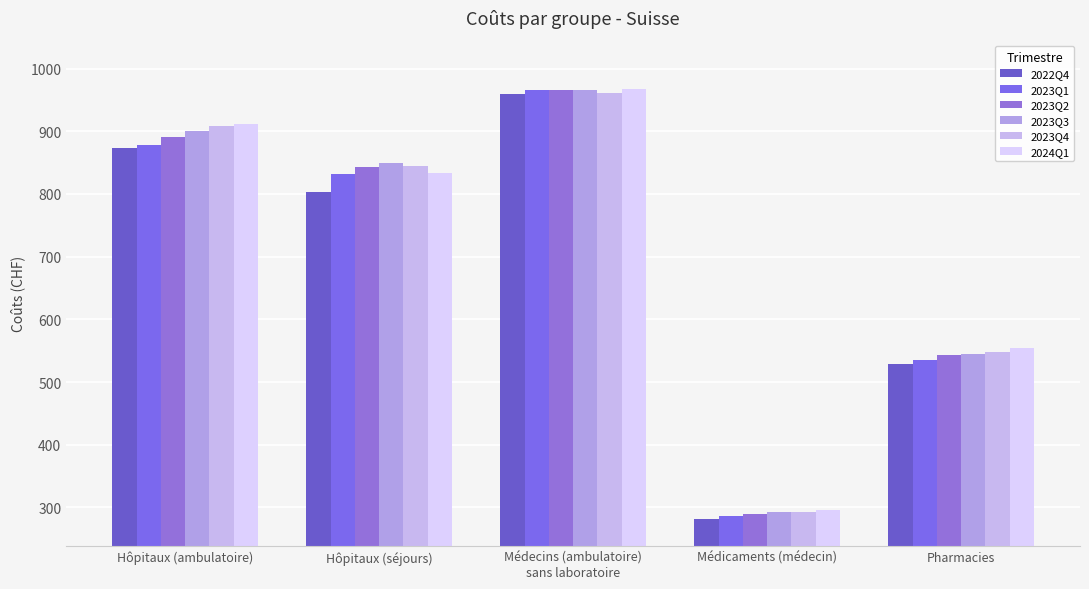

What value does the 2023Q2 series have at Hôpitaux (ambulatoire)?

890.8